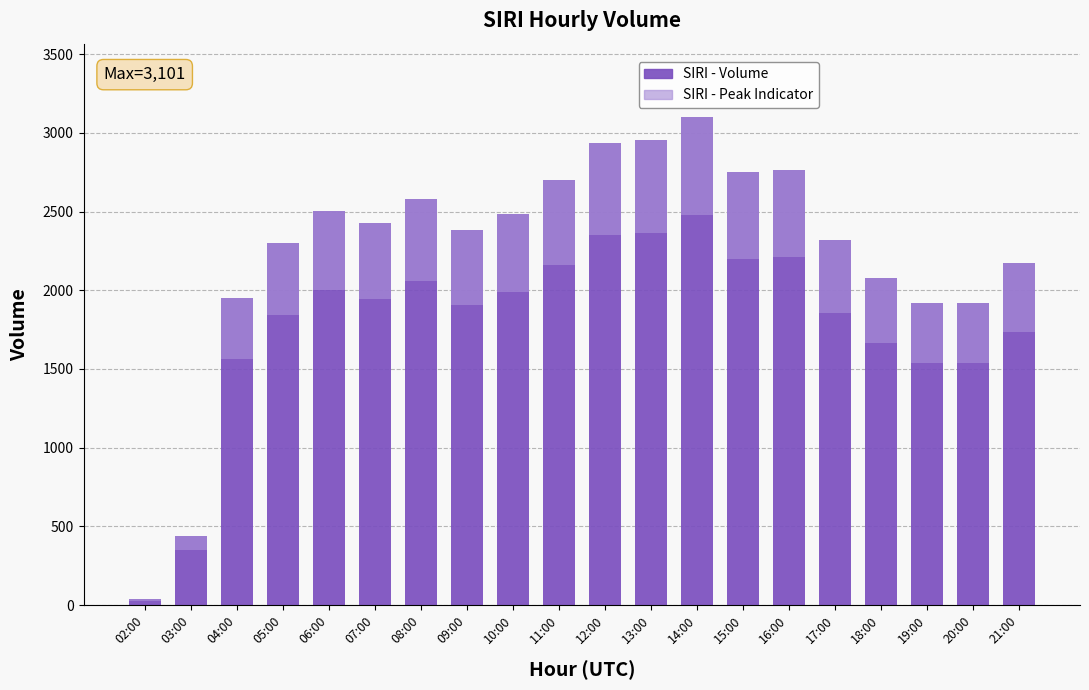

What is the label of the 9th bar from the left?

10:00